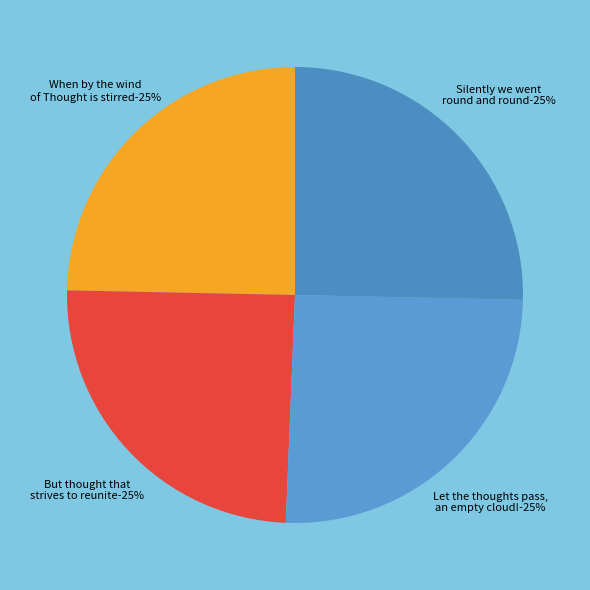

What percentage is NOT represented by But thought that strives to reunite?

75.3%